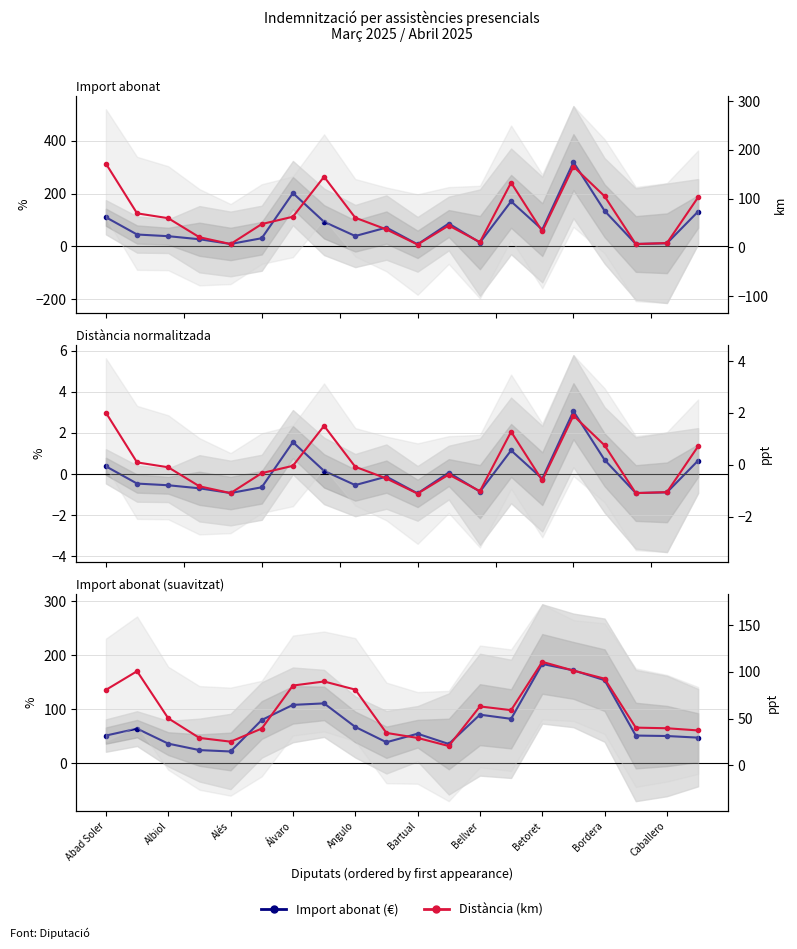

Which series has the widest spread of values?

Import abonat (€)